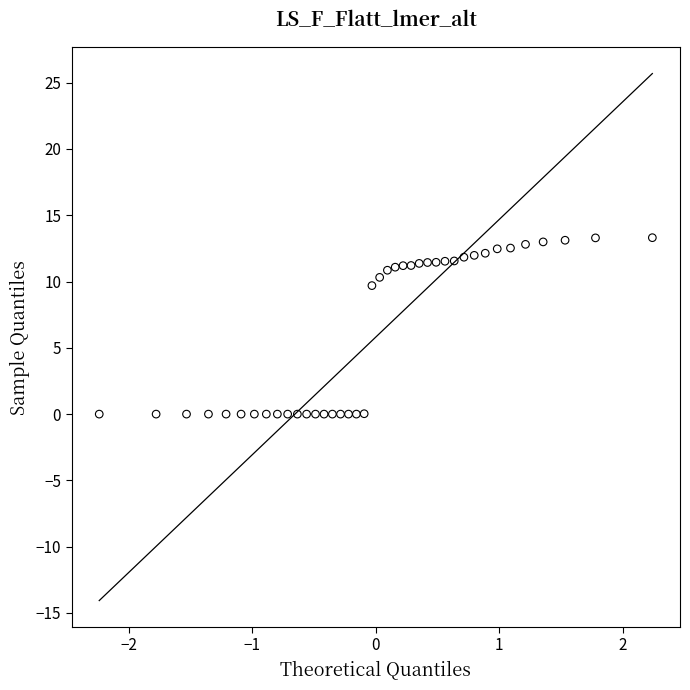

What Y value in the scatter plot is closest to 6?

9.7